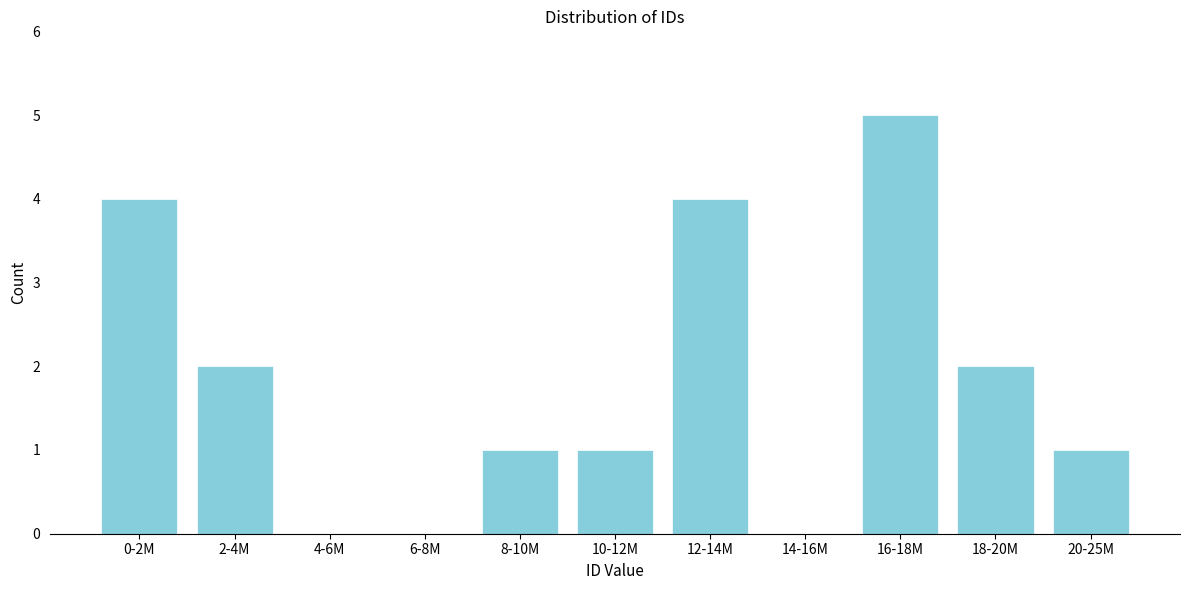

Reading right to left, what are all the values shown in this chart?

20-25M=1	18-20M=2	16-18M=5	14-16M=0	12-14M=4	10-12M=1	8-10M=1	6-8M=0	4-6M=0	2-4M=2	0-2M=4